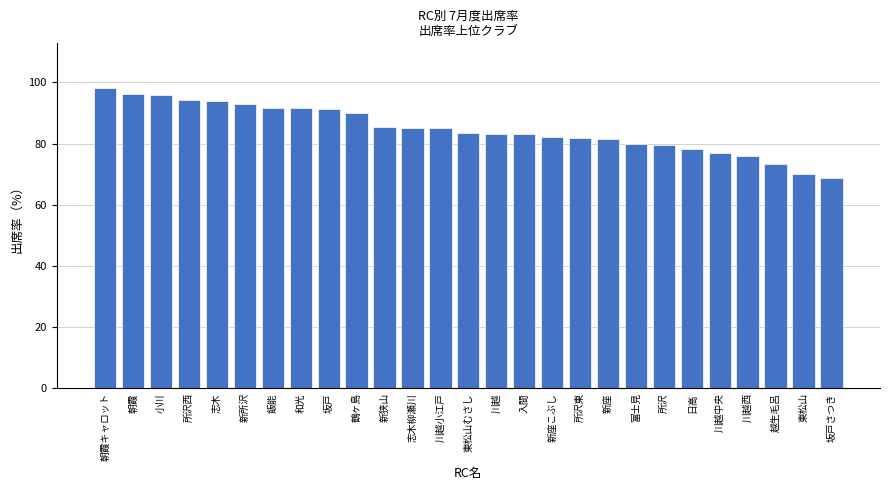

How many bars are there in total?

27